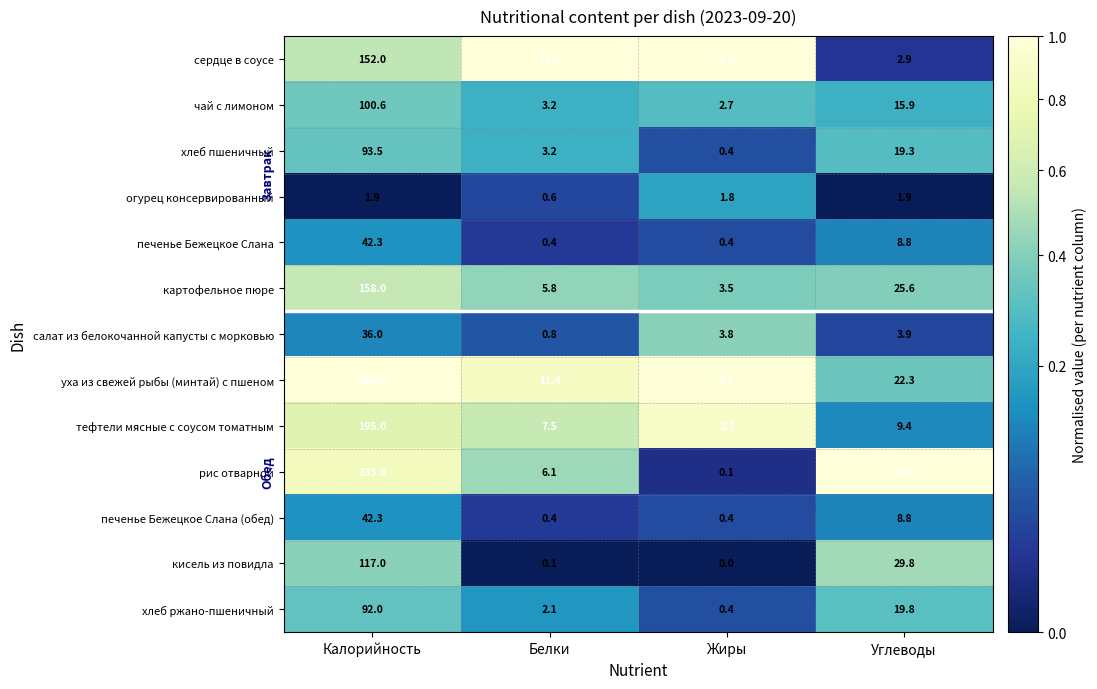

What value does the тефтели мясные с соусом томатным series have at Белки?

7.5